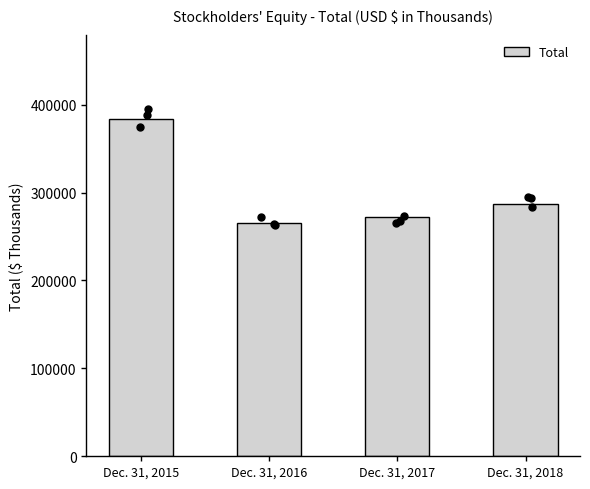

Which has a higher value, Dec. 31, 2018 or Dec. 31, 2017?

Dec. 31, 2018